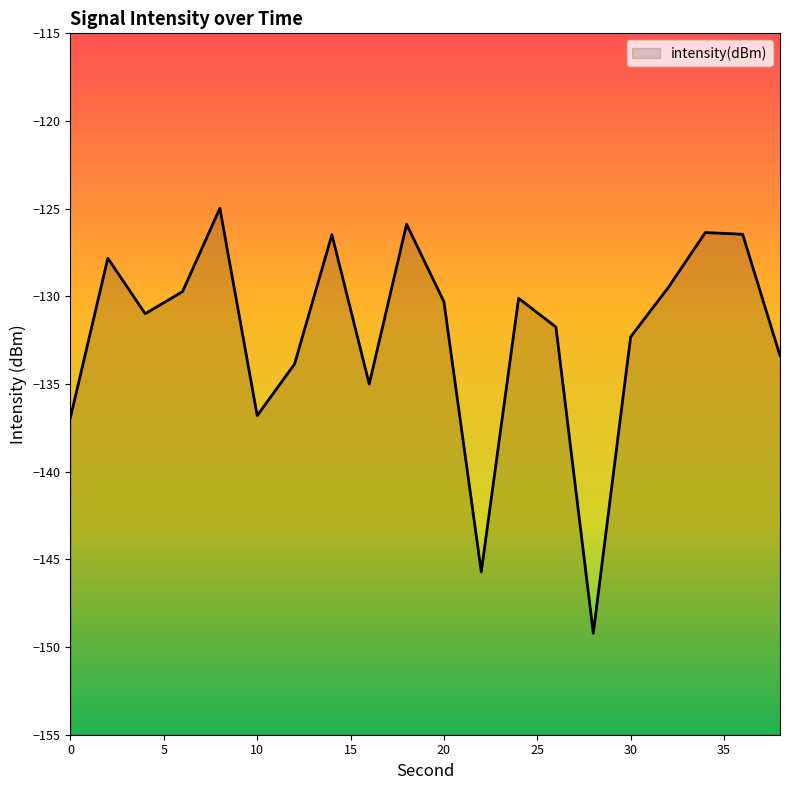

Reading left to right, list all the values displayed in this chart.

-136.9	-127.8	-131.0	-129.7	-125.0	-136.8	-133.9	-126.5	-135.0	-125.9	-130.3	-145.7	-130.1	-131.8	-149.2	-132.3	-129.5	-126.4	-126.5	-133.4